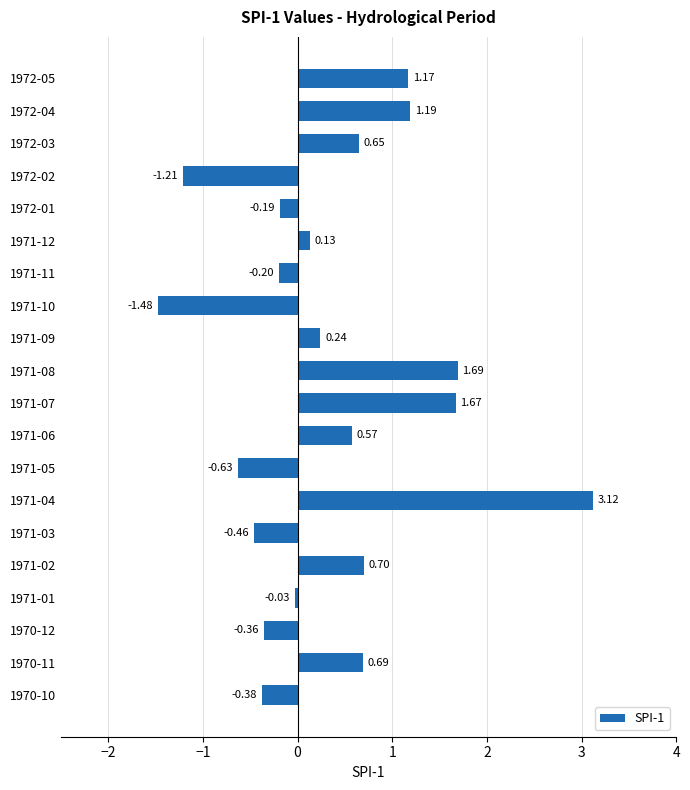

Which has a higher value, 1970-12 or 1971-08?

1971-08